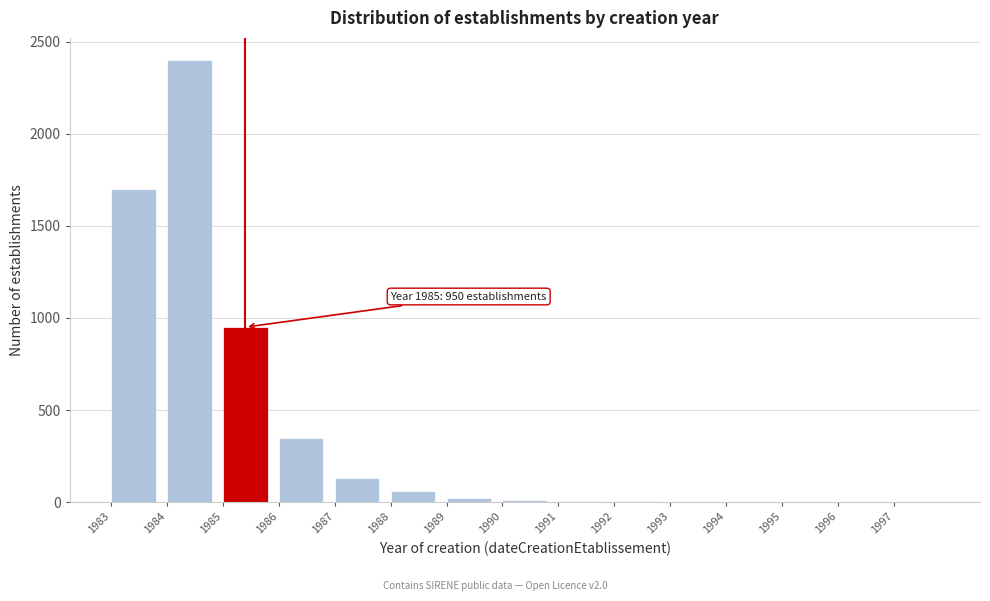

Between 1983 and 1988, which is larger?

1983